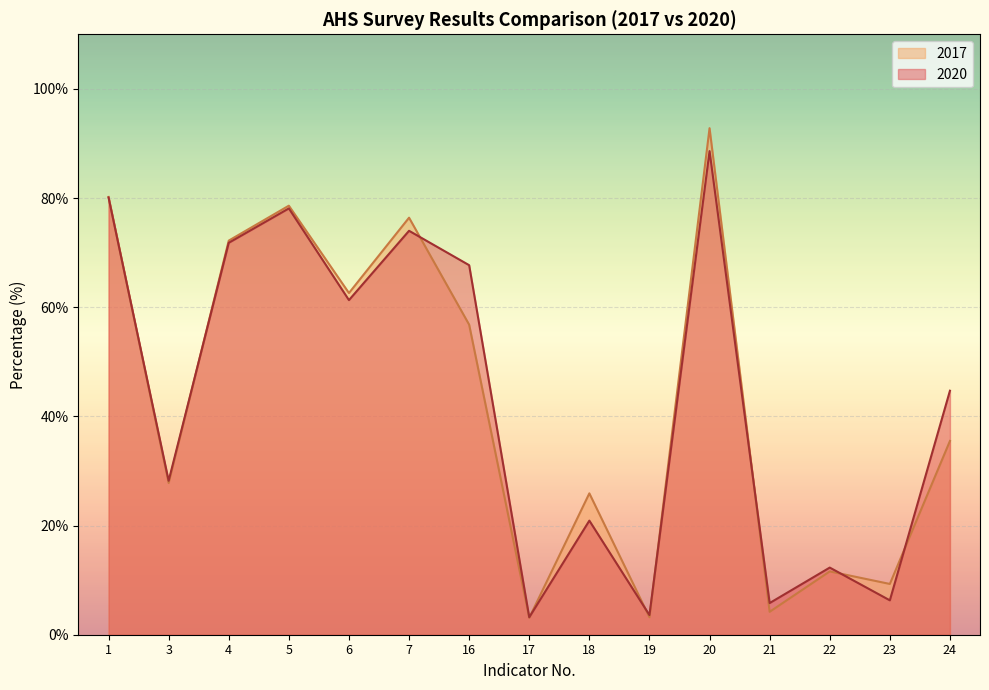

Rank the categories by 2020 value from highest to lowest.

20, 1, 5, 7, 4, 16, 6, 24, 3, 18, 22, 23, 21, 19, 17